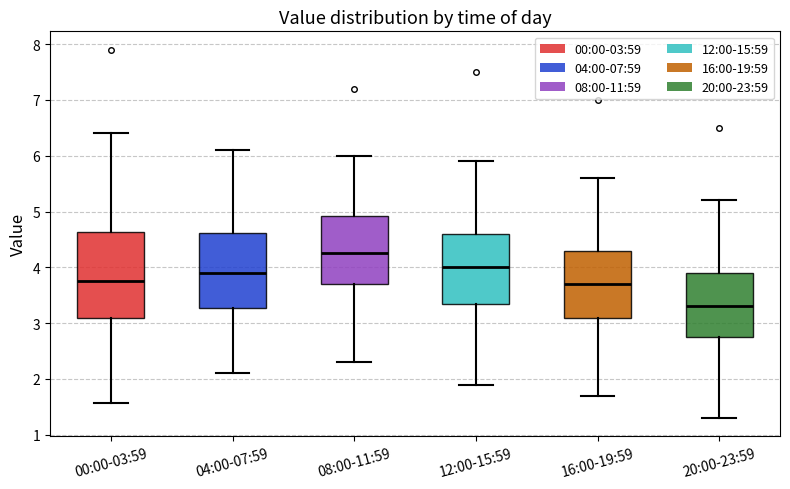

Where does the lower whisker of the box for 12:00-15:59 end on the y-axis? The values are not printed on the chart, so give them approximately, as read against the axis.

1.9